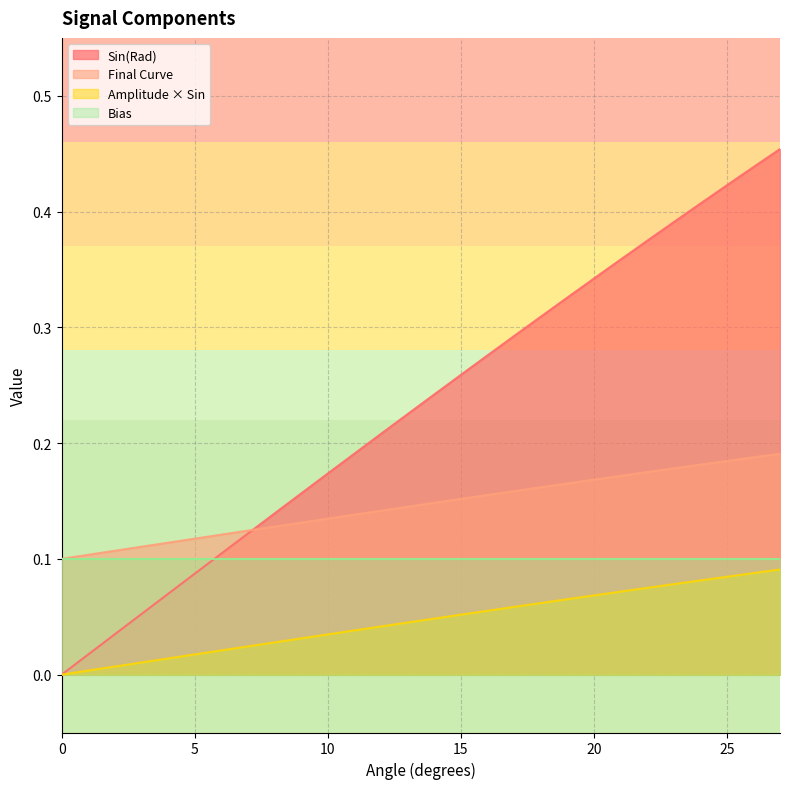

List the series in order of their peak value, lowest first.

Amplitude × Sin, Bias, Final Curve, Sin(Rad)